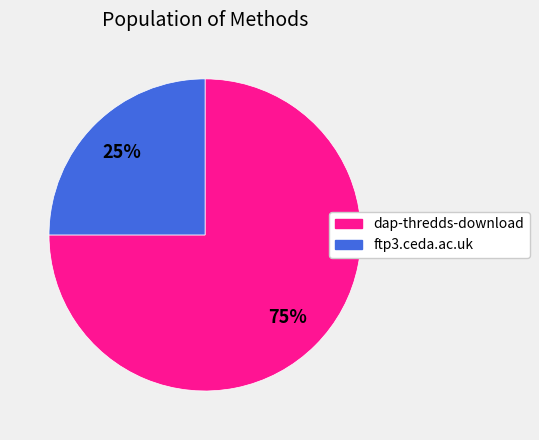

Is the sum of ftp3.ceda.ac.uk and dap-thredds-download greater than half?

Yes